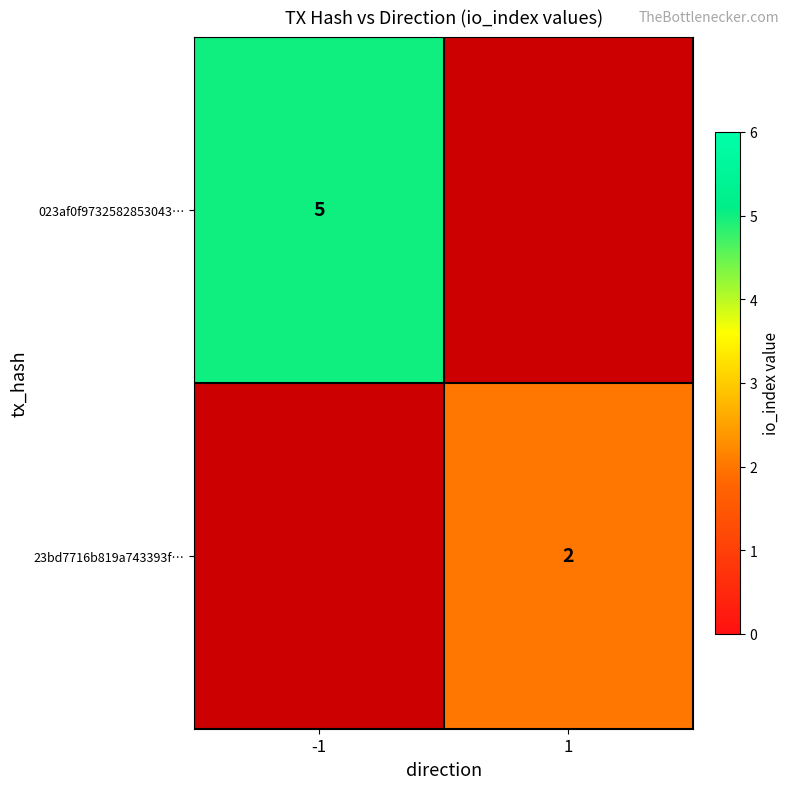

The 023af0f9732582853043… series shows 5 at -1. True or false?

True